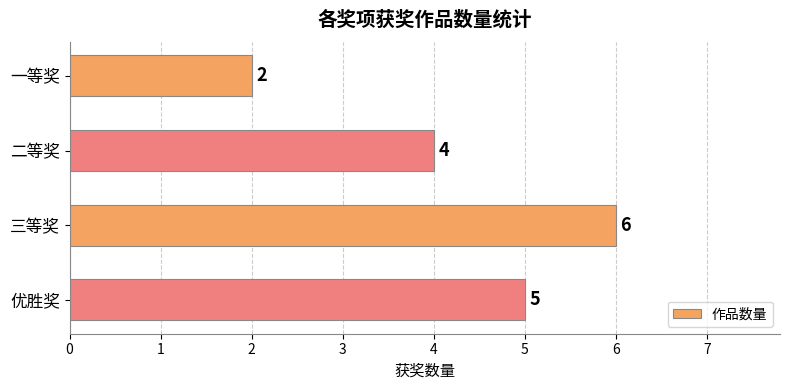

What is the ratio of the value at 二等奖 to the value at 三等奖?

0.7